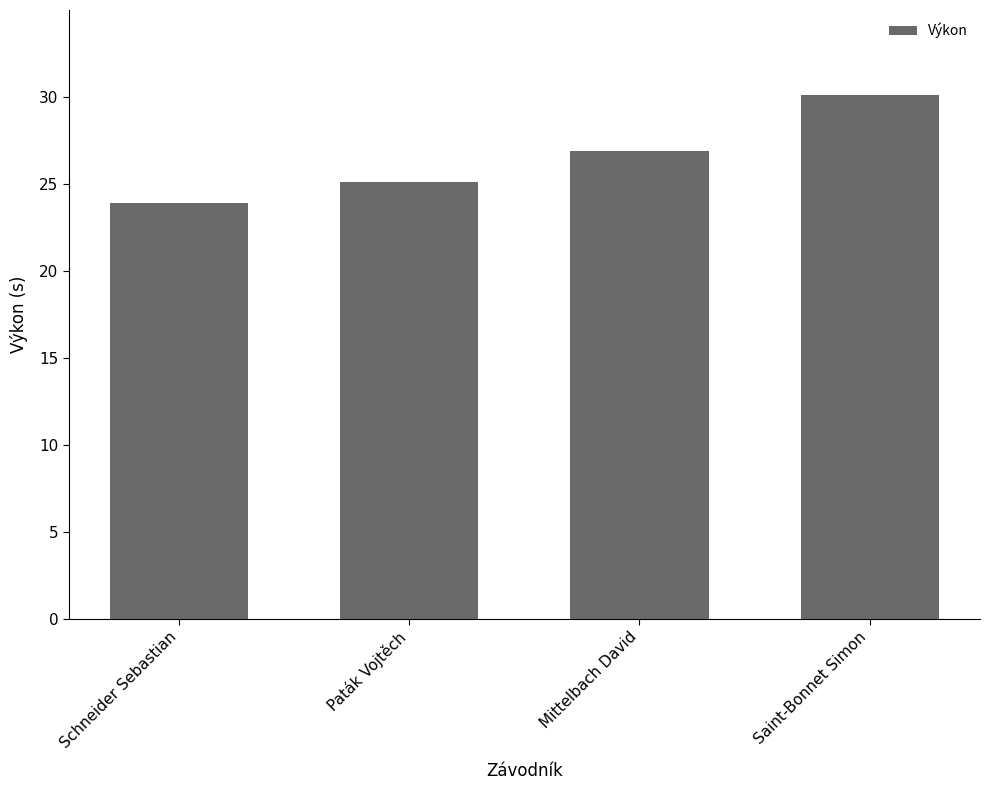

What position from the right is Schneider Sebastian?

4